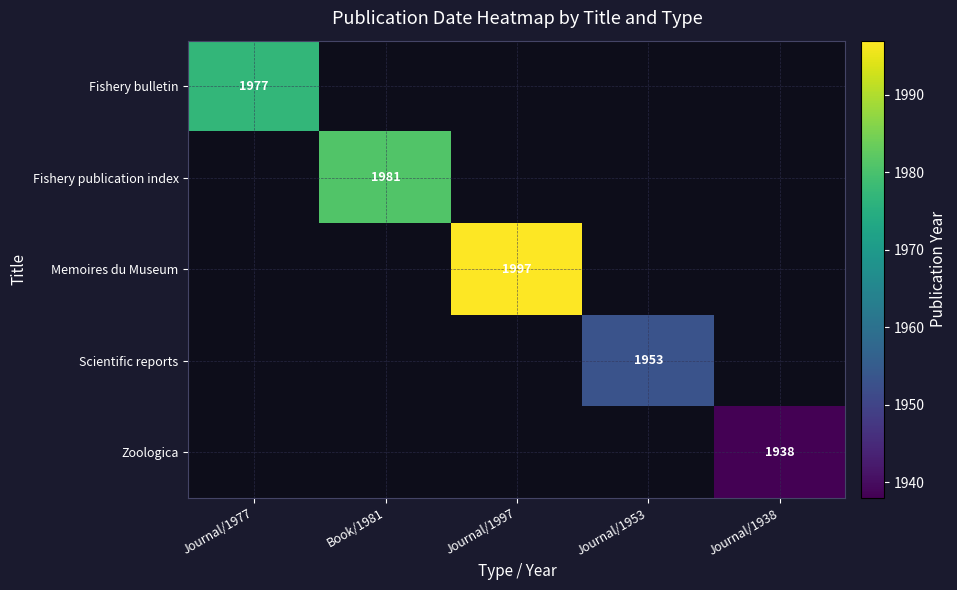

The Memoires du Museum series shows 1997 at Journal/1997. True or false?

True